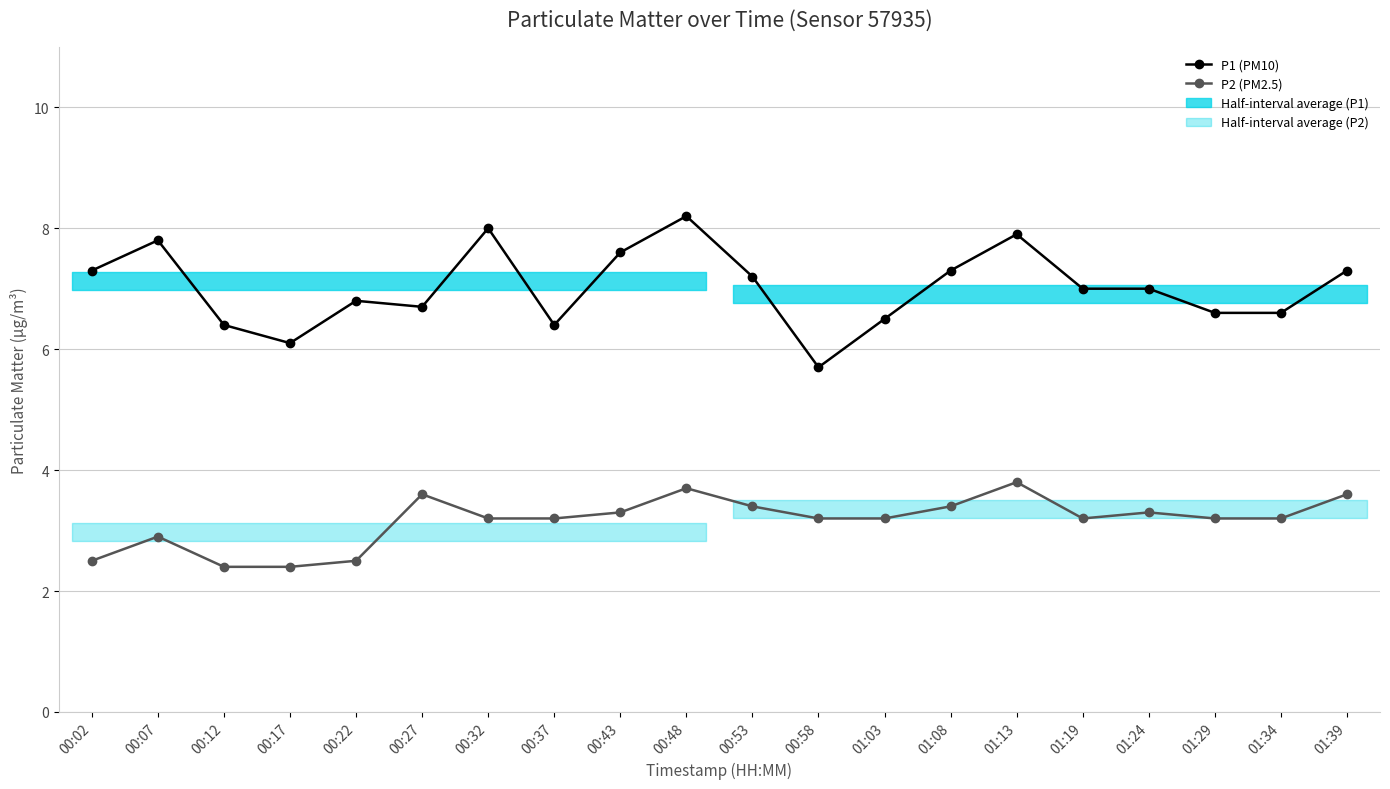

Where is the first local maximum for P1 (PM10)?

00:07